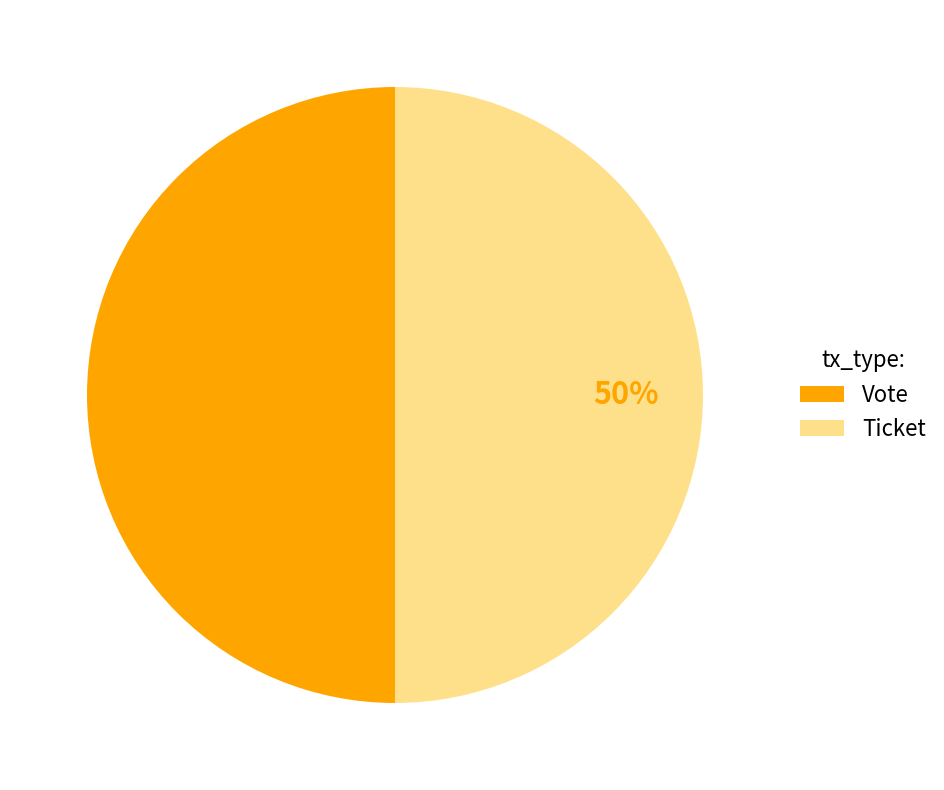

How many segments does this pie chart have?

2